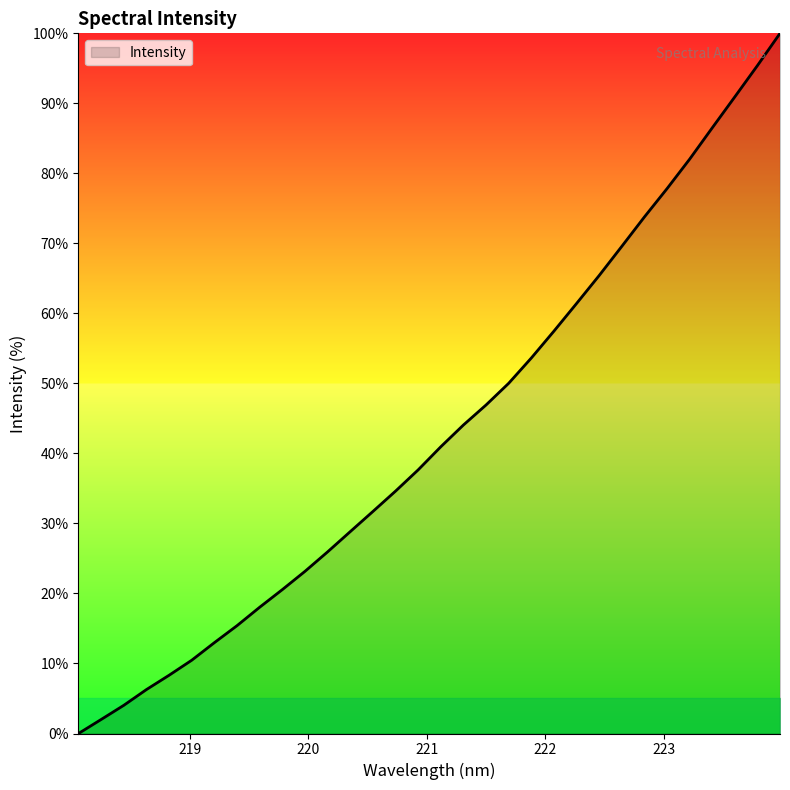

How many values are below 40?

16